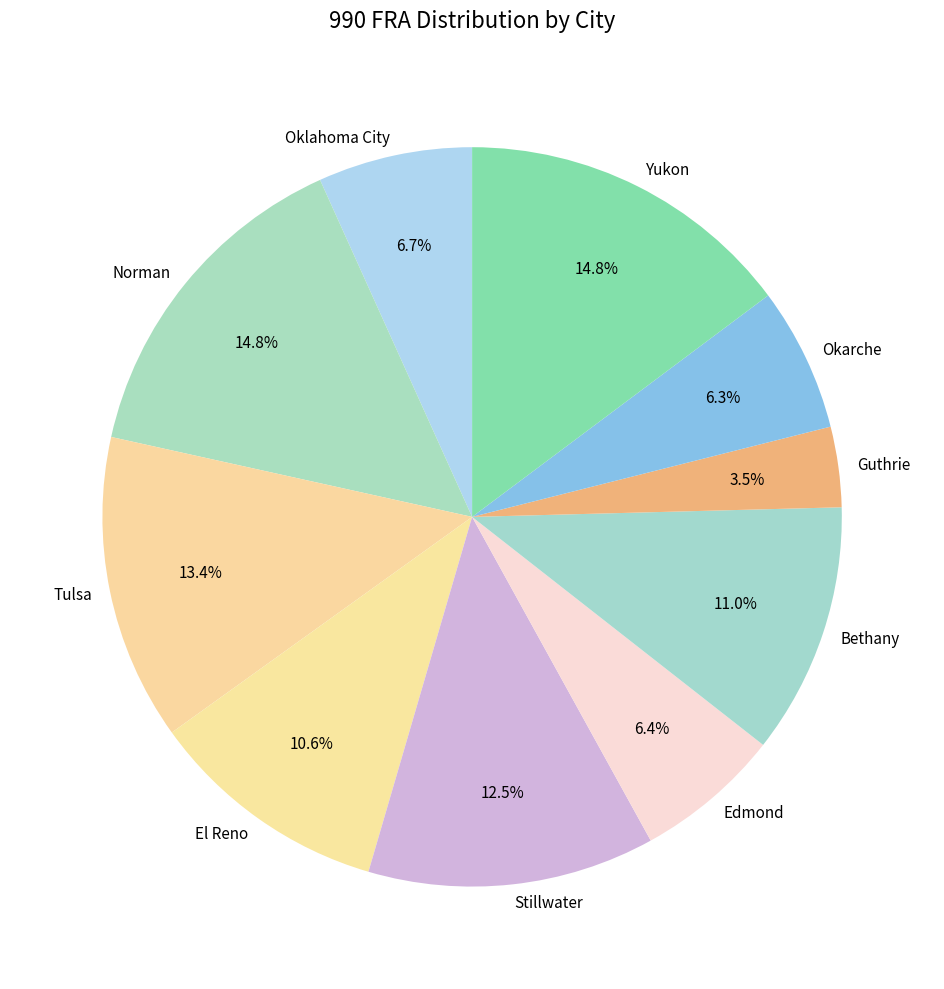

Is the sum of Okarche and Edmond greater than half?

No